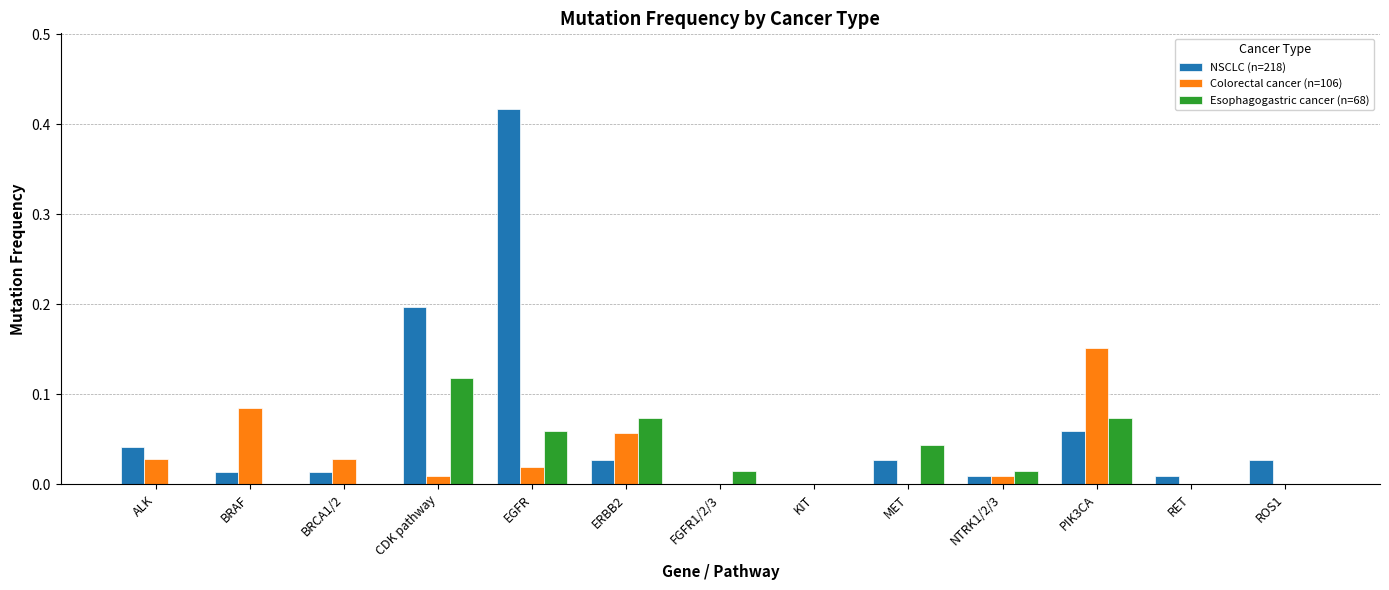

At which label does NSCLC (n=218) reach its peak?

EGFR